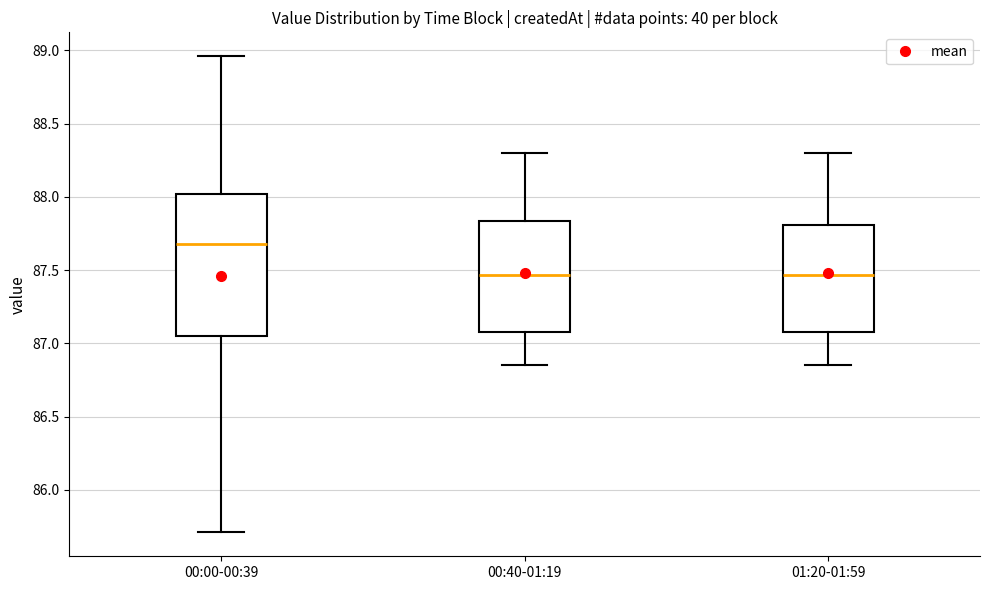

Reading left to right, read every box against the y-axis: the position of its median line, the range the box covers, and the ends of its whiskers. The values are not printed on the chart, so give them approximately, as read against the axis.

00:00-00:39: median 87.70, box 87.05 to 88.00, whiskers 85.70 to 88.95
00:40-01:19: median 87.45, box 87.10 to 87.85, whiskers 86.85 to 88.30
01:20-01:59: median 87.45, box 87.10 to 87.80, whiskers 86.85 to 88.30